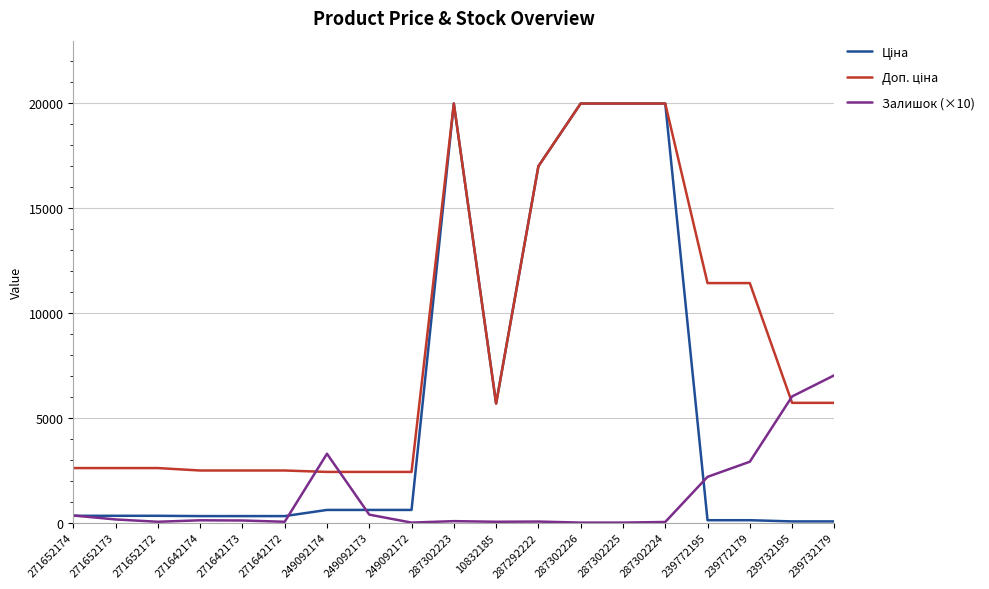

The value of Залишок (×10) at 239772179 is 2900.0. True or false?

True